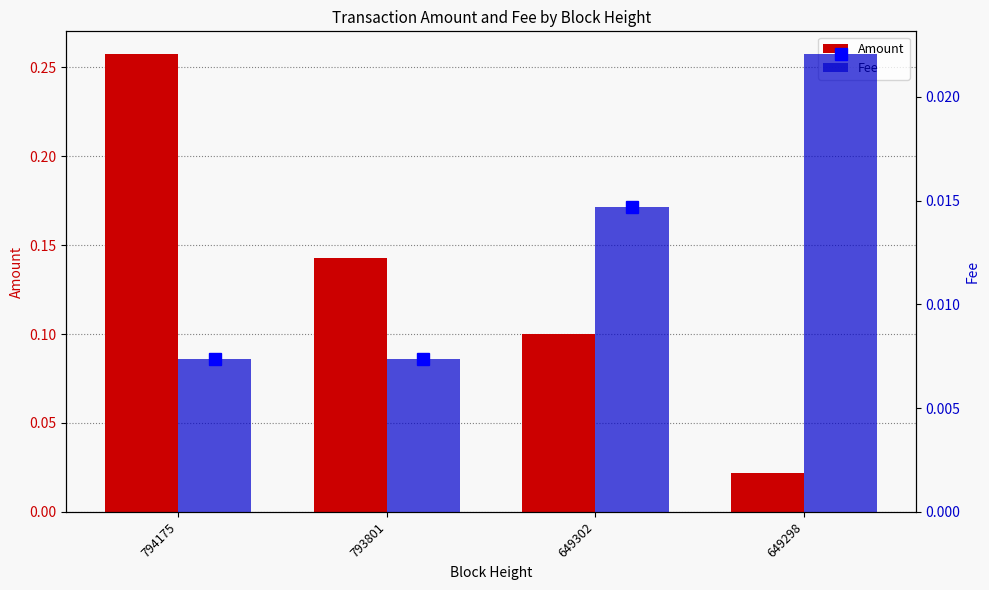

Reading left to right, what are all the values shown in this chart?

Amount: 0.3	0.1	0.1	0.0
Fee: 0.0	0.0	0.0	0.0